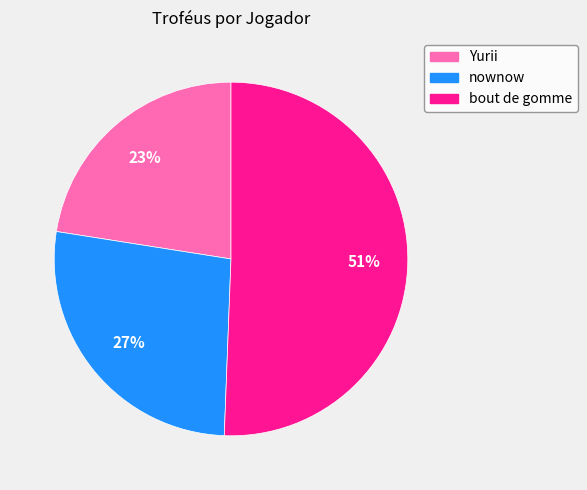

Rank the categories by value from highest to lowest.

bout de gomme, nownow, Yurii